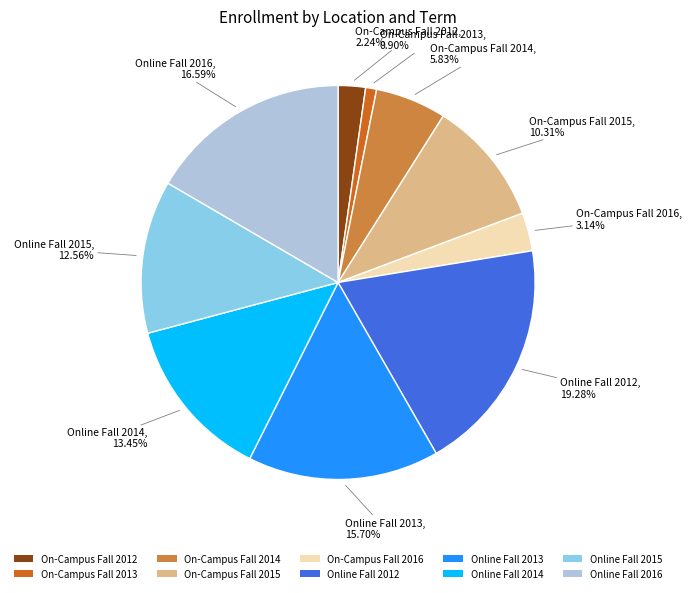

What is the largest slice in the pie chart?

Online Fall 2012